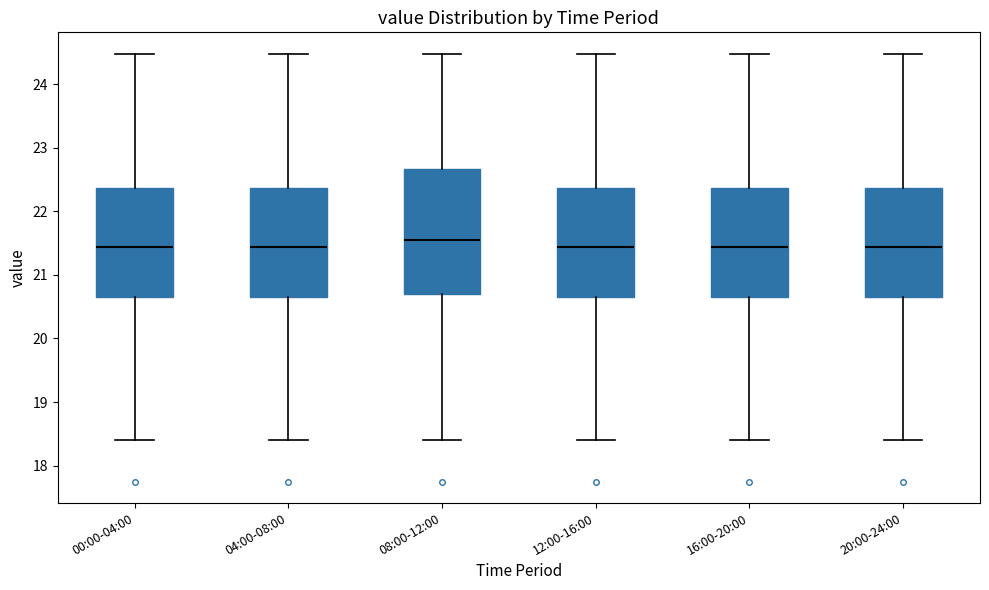

Which box is the tallest, from its lower edge to its upper edge?

08:00-12:00